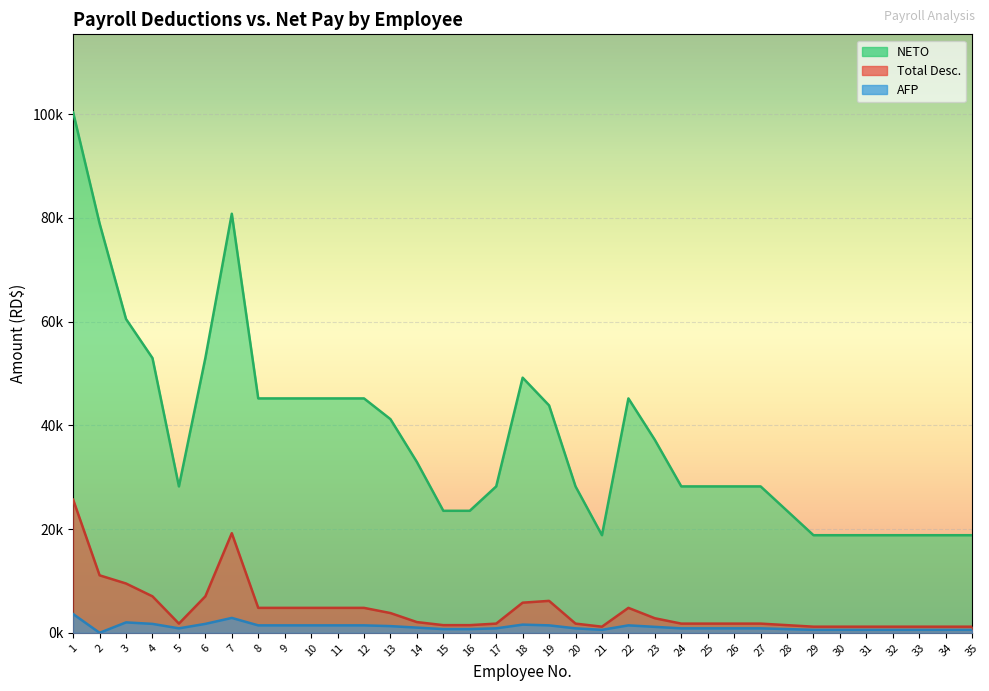

True or false: NETO and Total Desc. cross at least once.

False